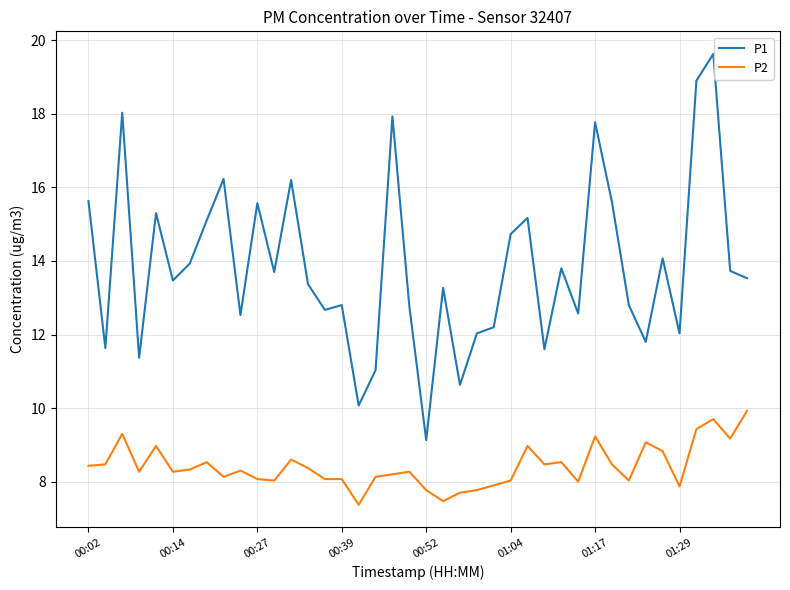

Which series has the largest range (max minus min)?

P1